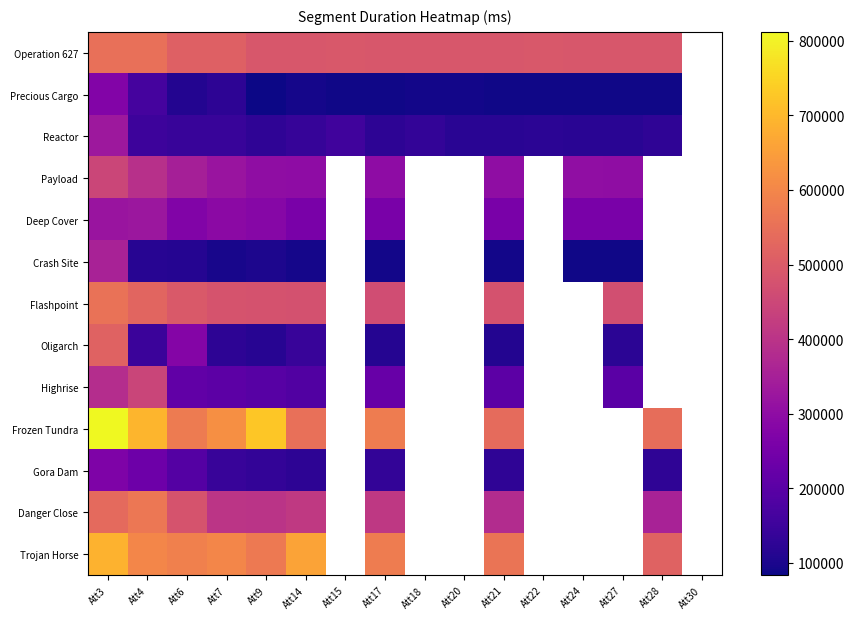

At which category does the chart reach its peak across all series?

Att3